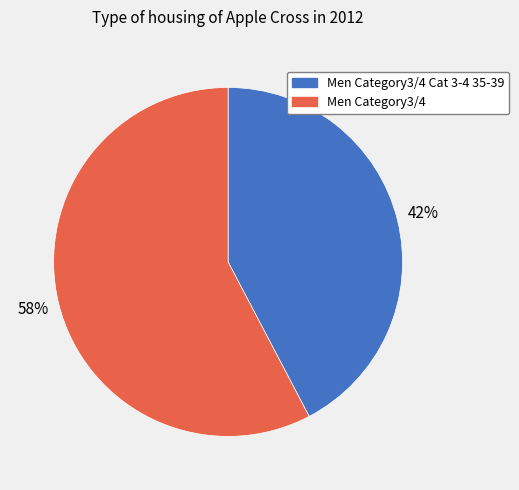

To the nearest percent, what is the average slice percentage?

50%